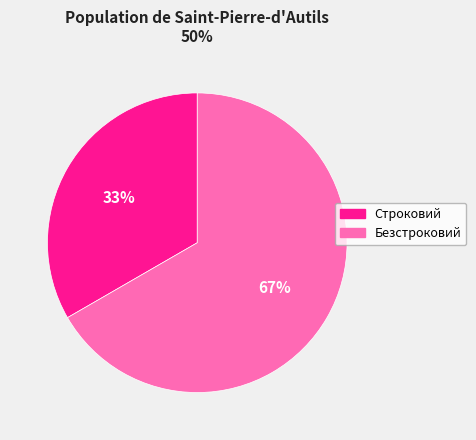

Which slice is the largest?

Безстроковий